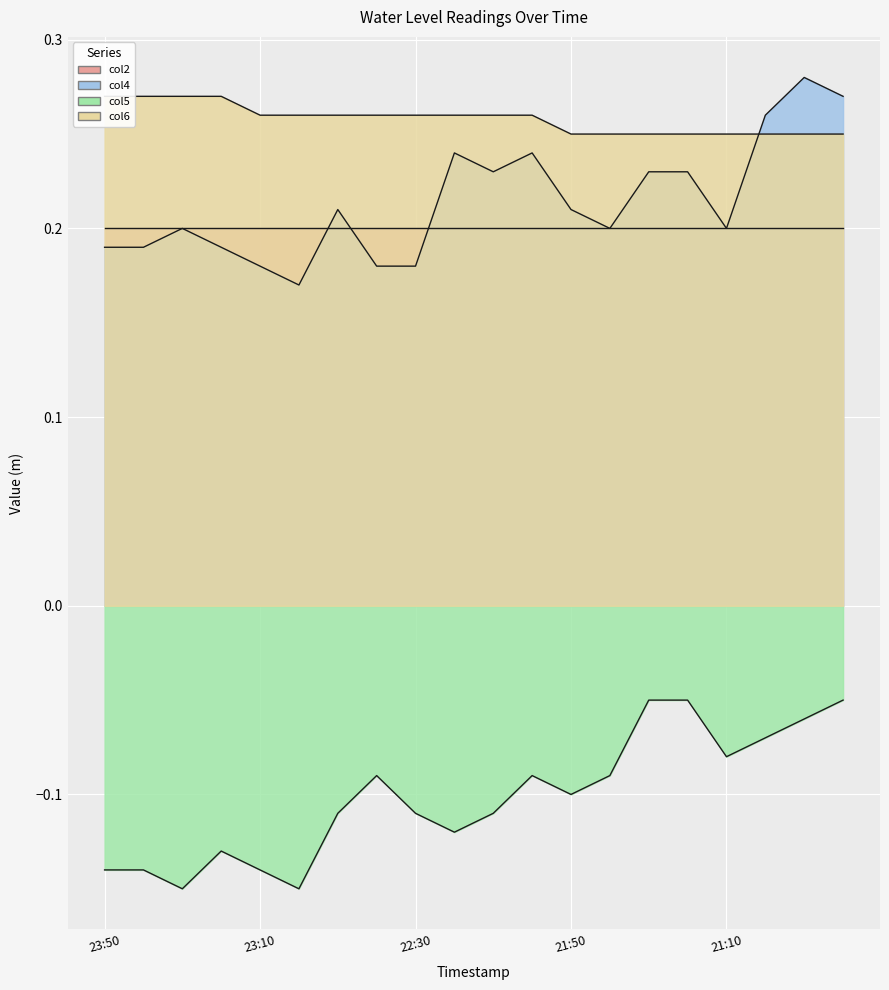

What is the value of the col4 point at the 18th from the left?

0.3